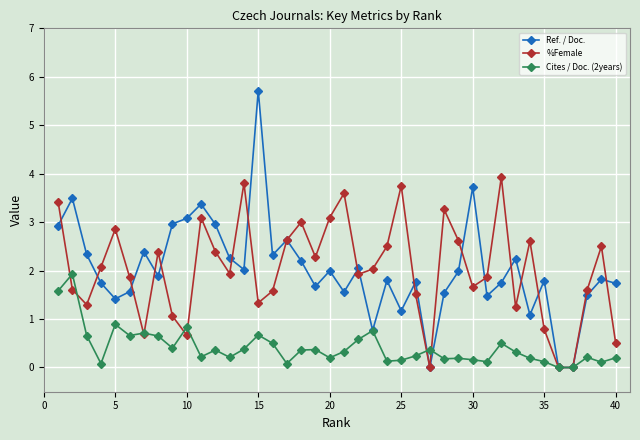

Which series has the widest spread of values?

Ref. / Doc.